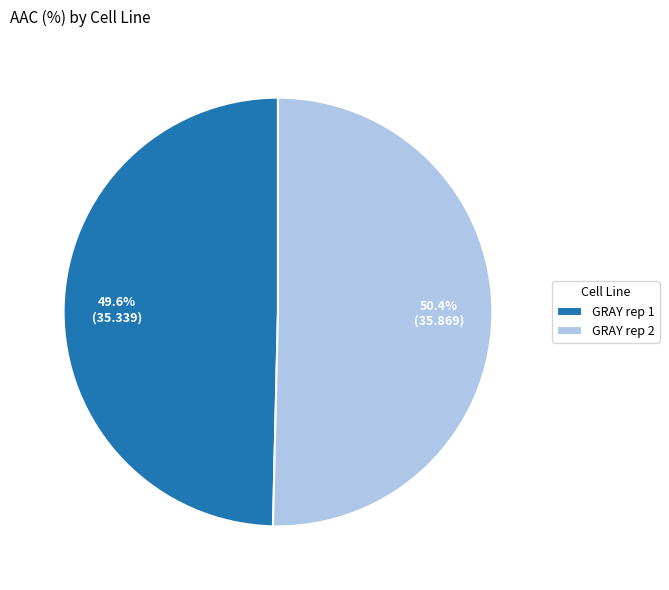

Approximately how many times larger is the value at GRAY rep 1 compared to GRAY rep 2?

1.0